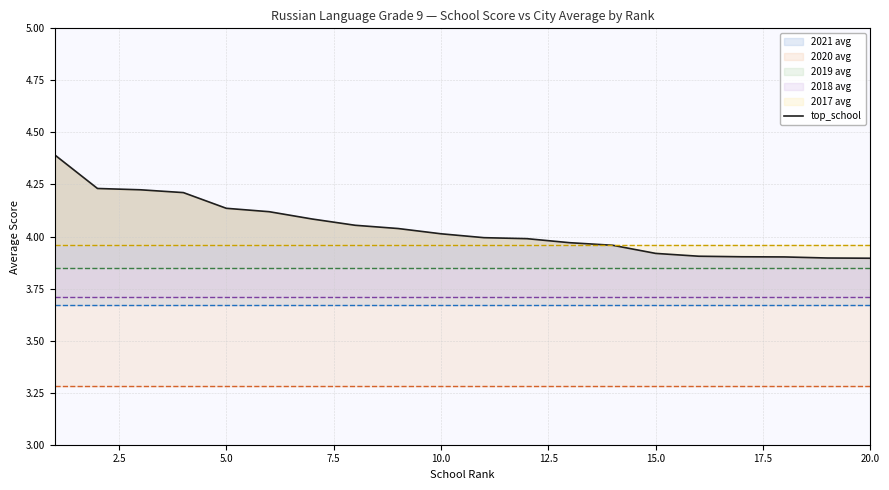

The value at 5.0 is 7.3. True or false?

False